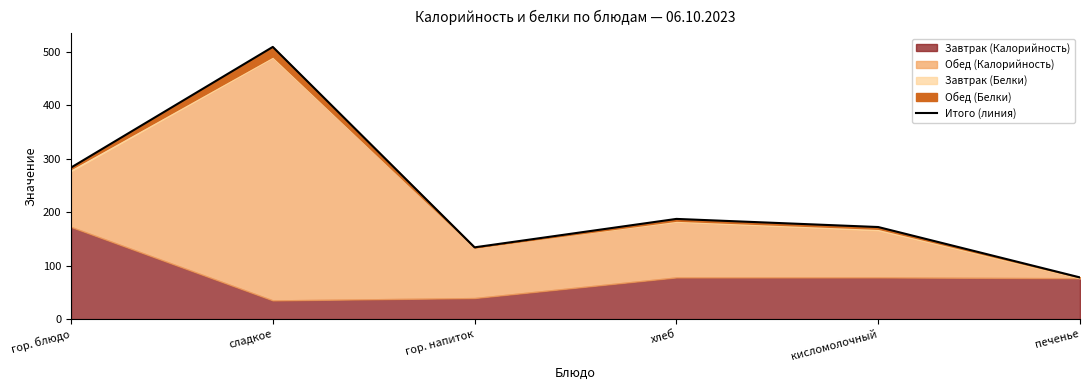

What is the difference between the maximum and second lowest values?

375.1